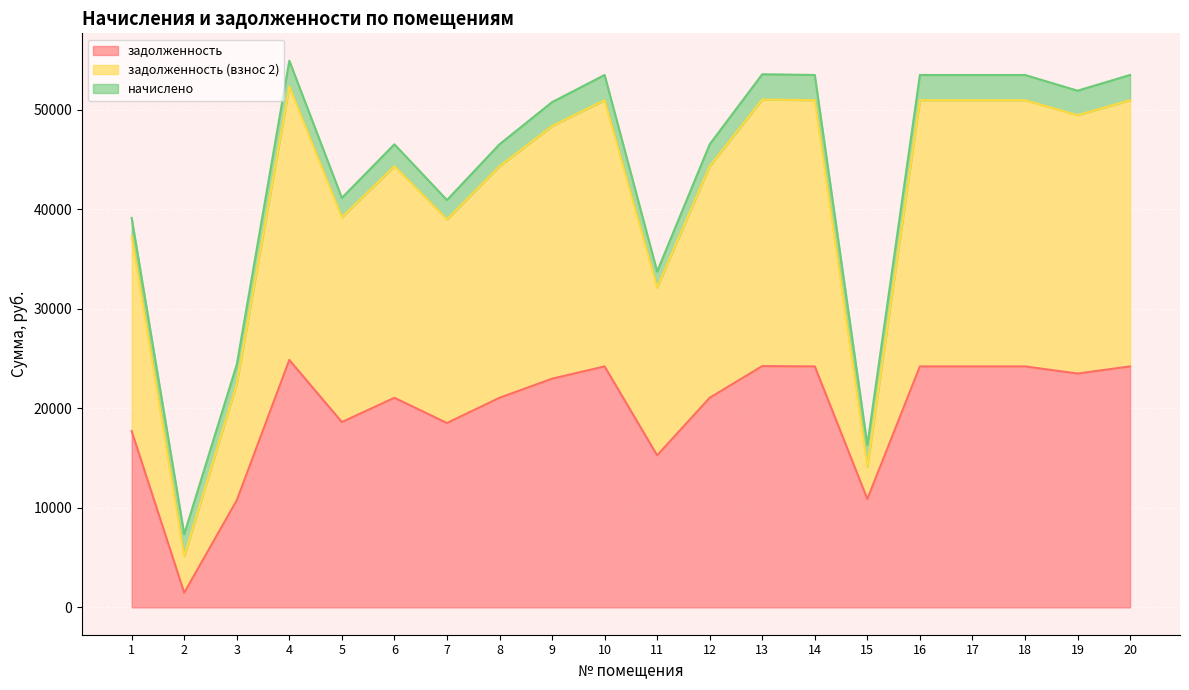

At which label does задолженность reach its minimum?

2